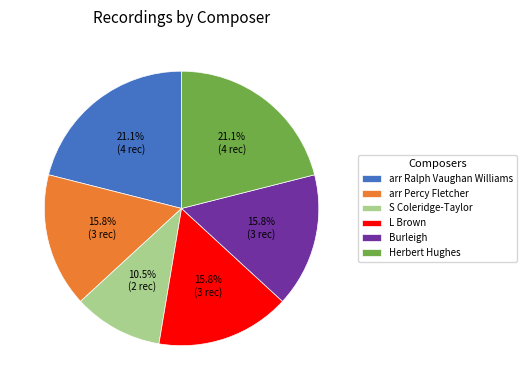

Which slice is the smallest?

S Coleridge-Taylor